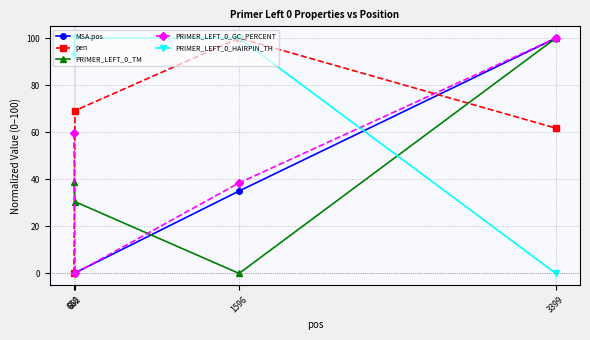

True or false: PRIMER_LEFT_0_GC_PERCENT has more than 1 interior local peaks.

False